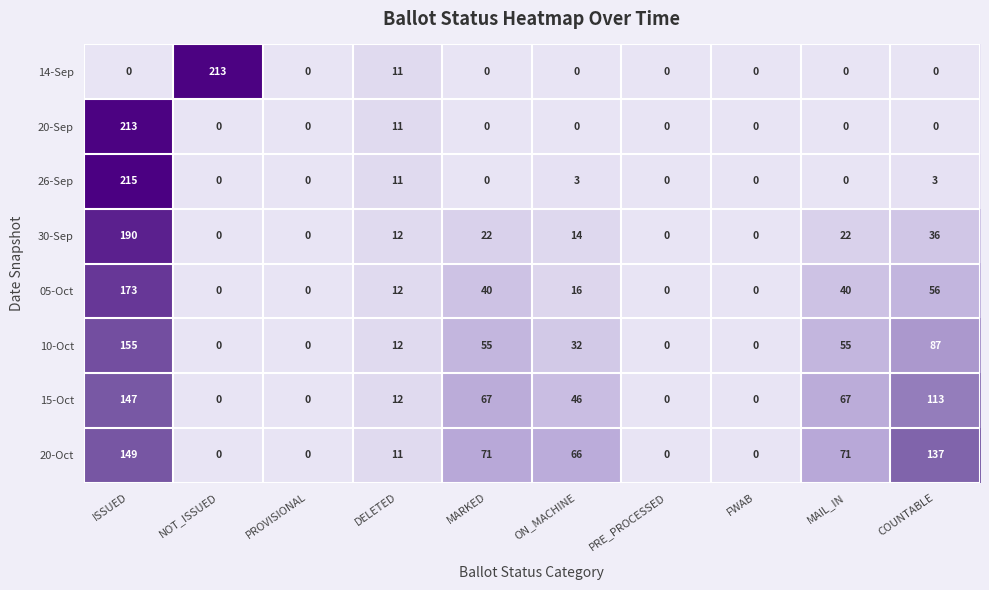

True or false: 10-Oct has a value of 0 at PRE_PROCESSED.

True